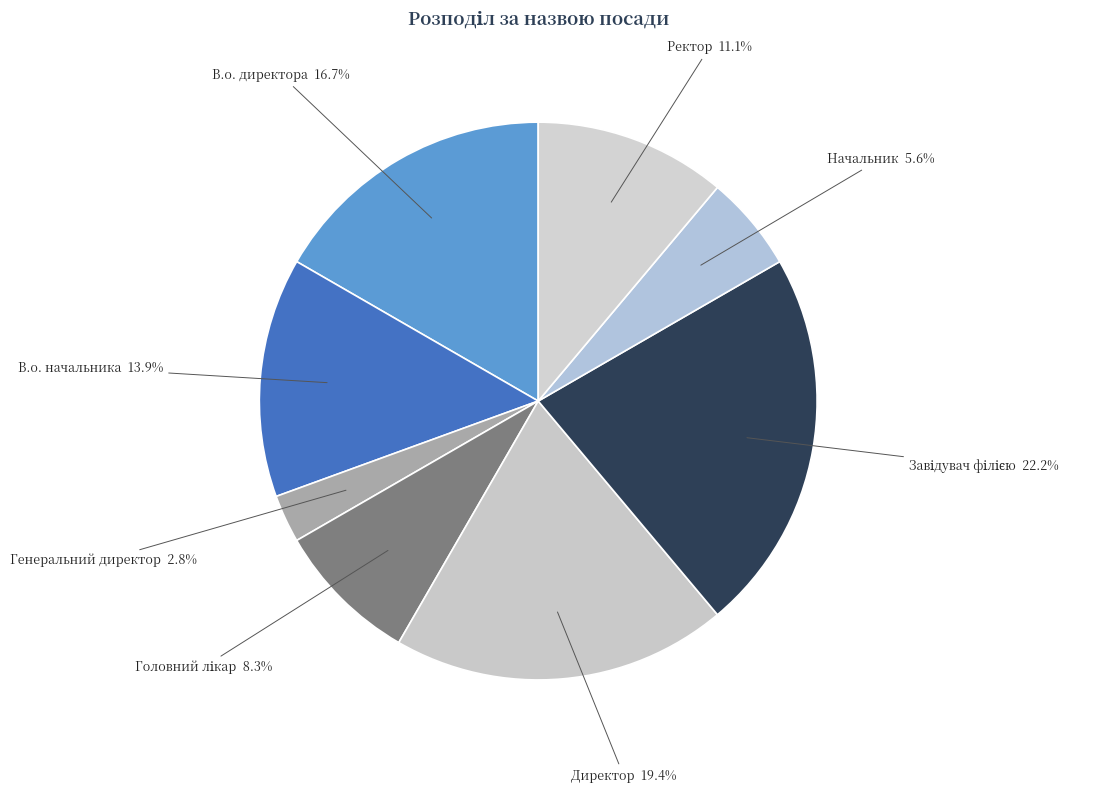

Which category has the biggest portion of the pie?

Завідувач філією